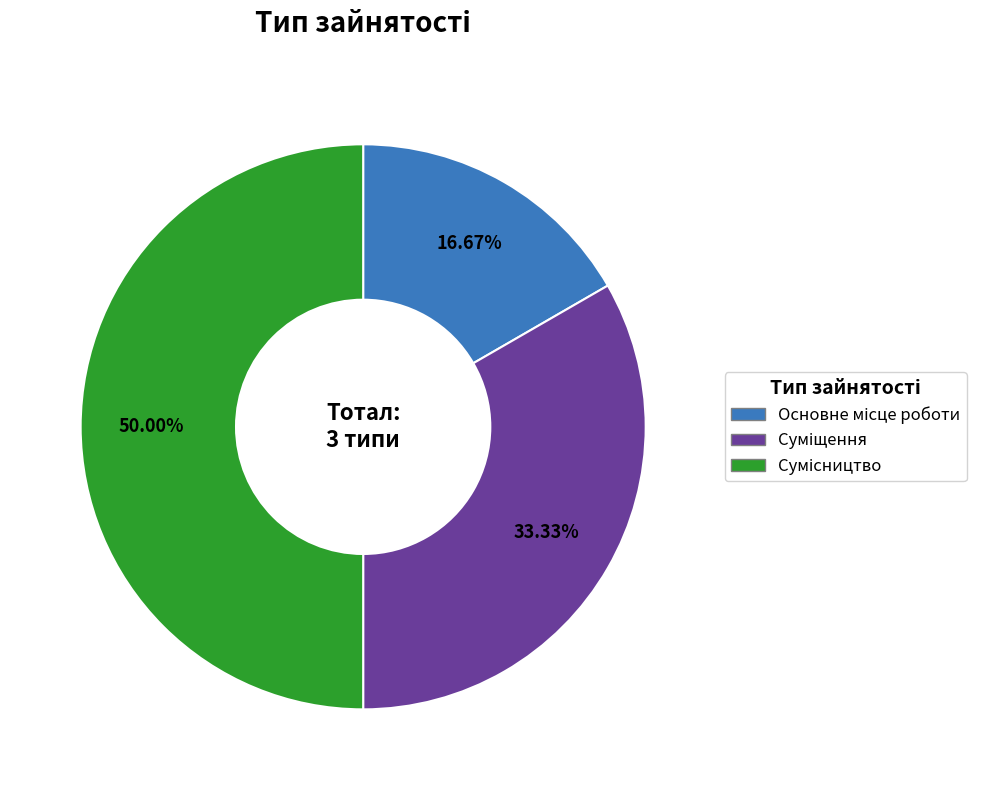

How many slices are in this pie chart?

3